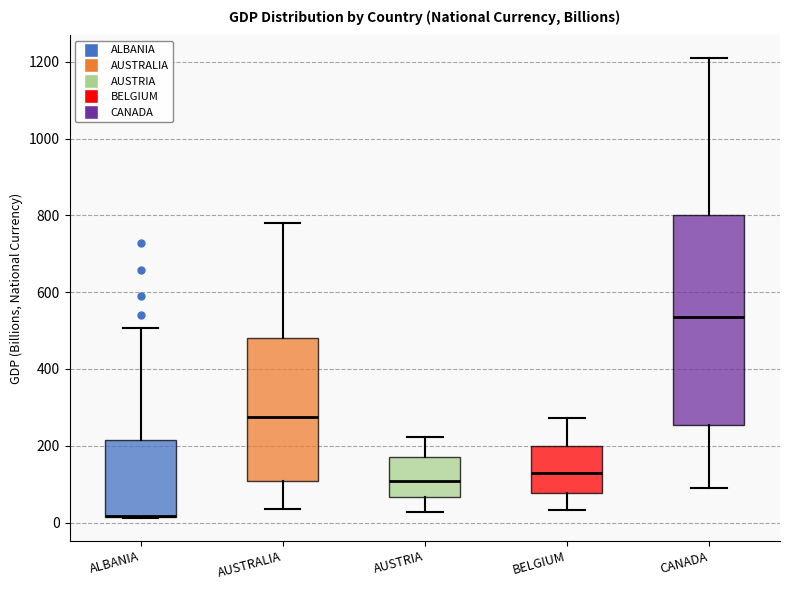

Where does the median line of the box for AUSTRIA sit on the y-axis? The values are not printed on the chart, so give them approximately, as read against the axis.

100